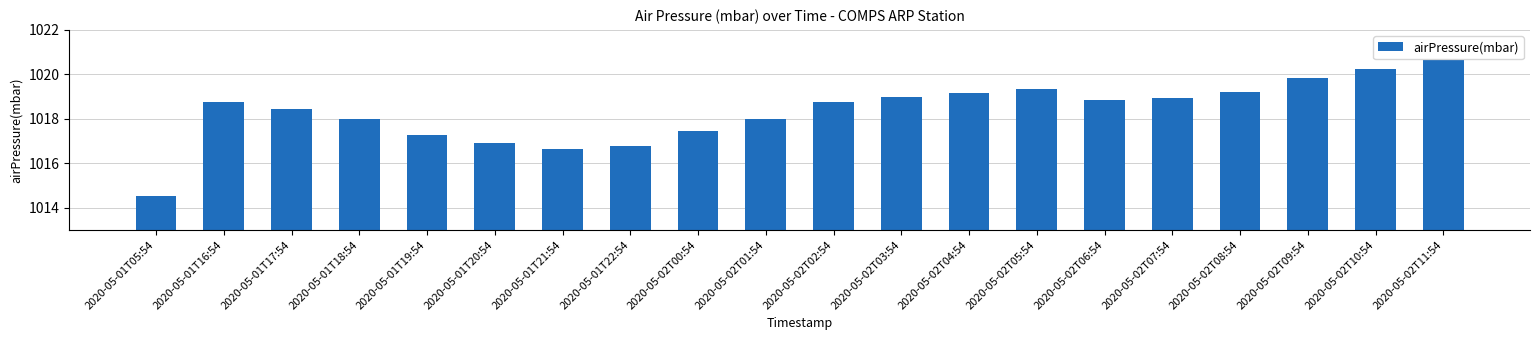

What is the average value?

1018.3